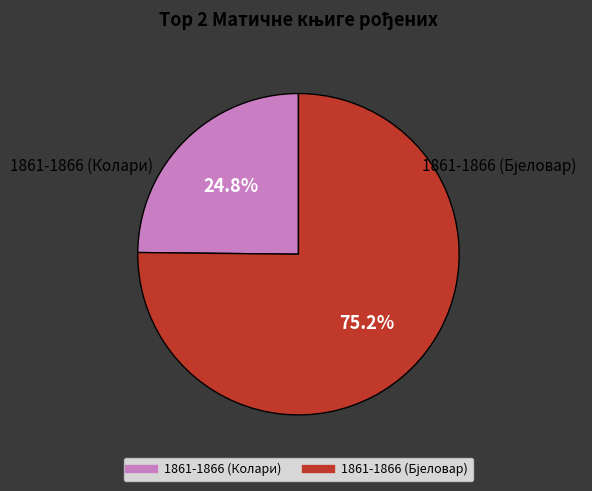

Which slice is the smallest?

1861-1866 (Колари)